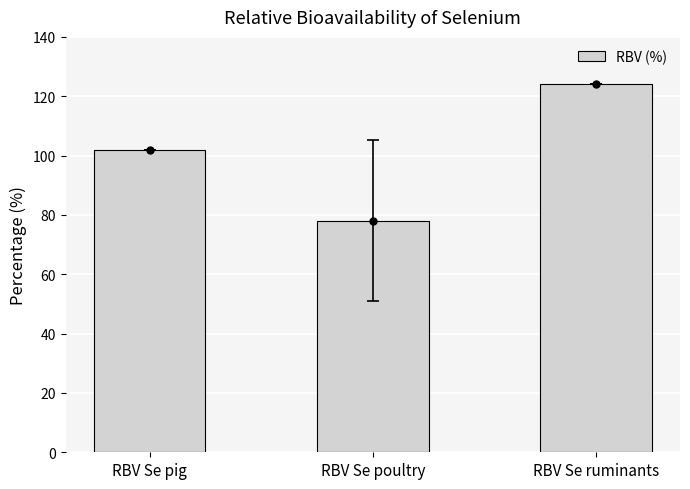

Between RBV Se pig and RBV Se ruminants, which is larger?

RBV Se ruminants